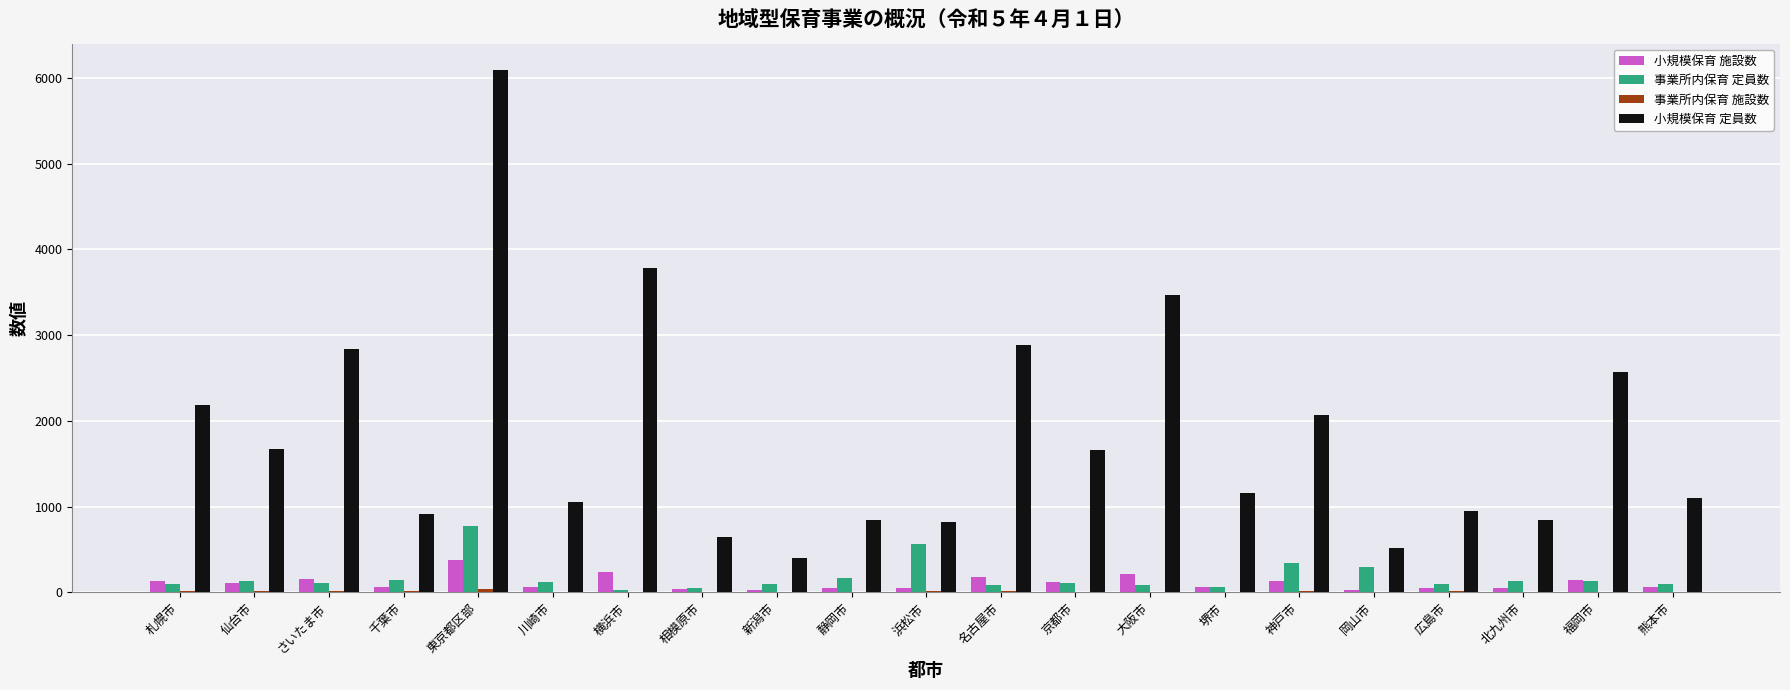

How many data points does each series have?

21